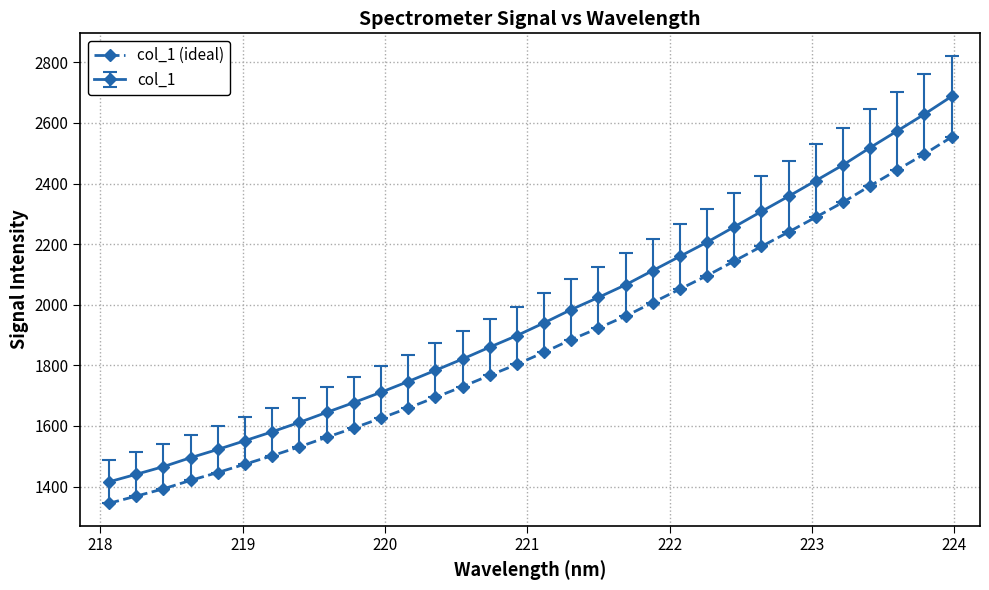

True or false: col_1 and col_1 (ideal) cross at least once.

False